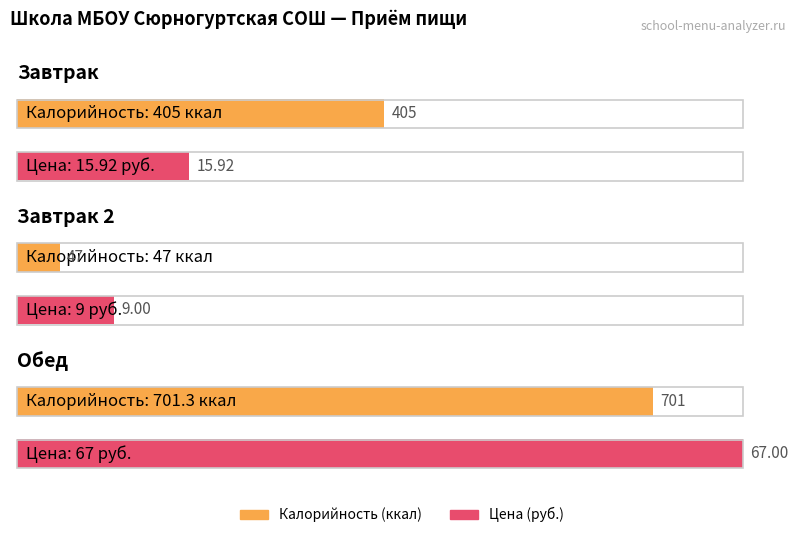

Rank the series by their maximum value, from lowest to highest.

Цена, Калорийность